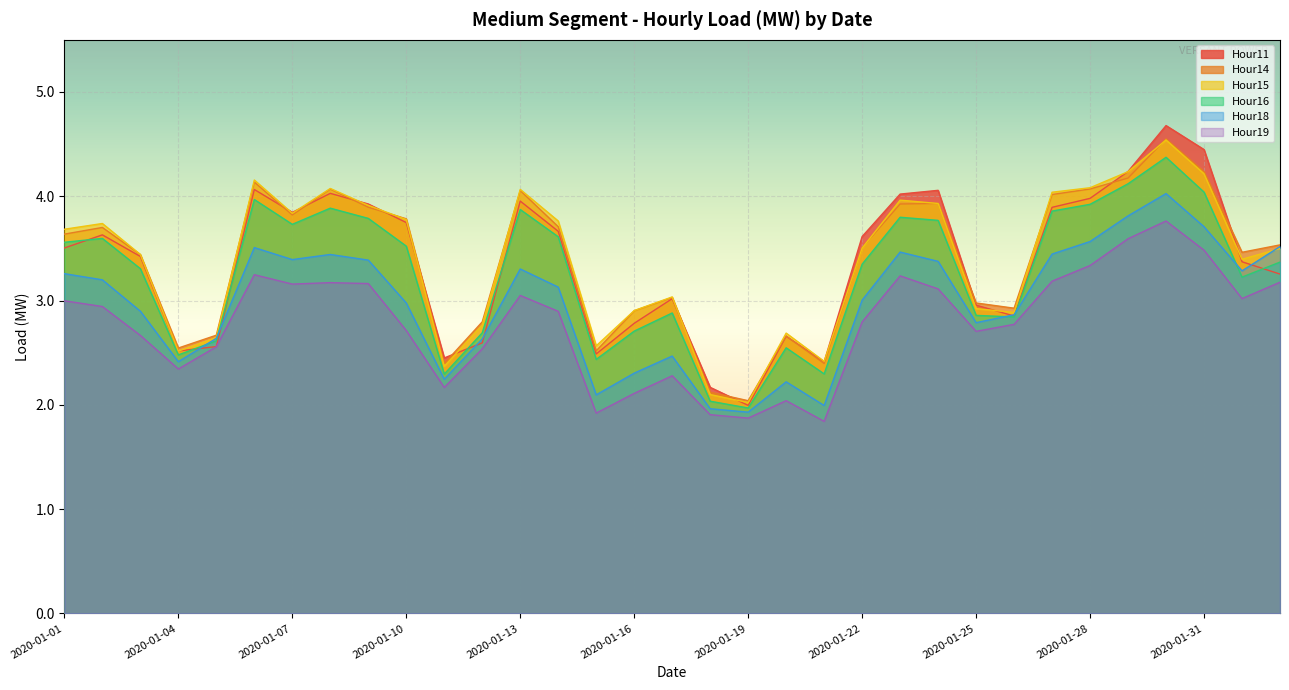

True or false: Hour16 and Hour19 cross at least once.

False